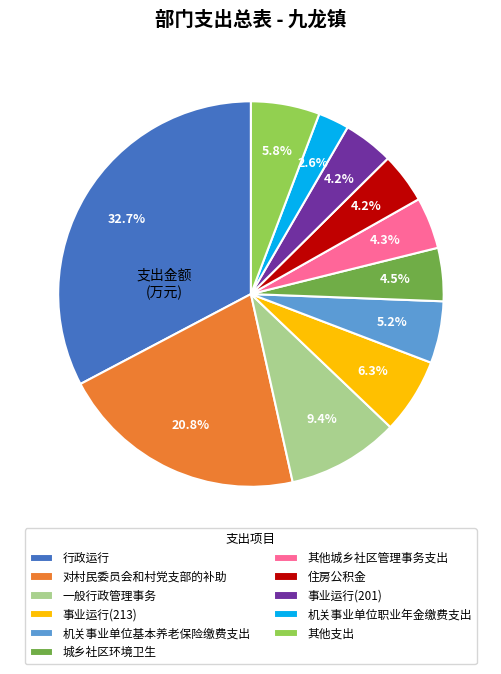

What is the ratio of the value at 事业运行(201) to the value at 事业运行(213)?

0.7